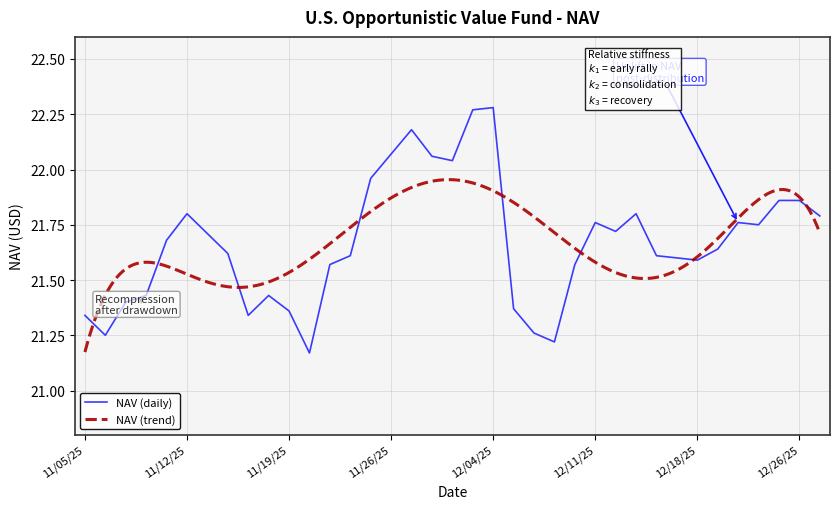

What is the value of the 13th point from the left?

21.6